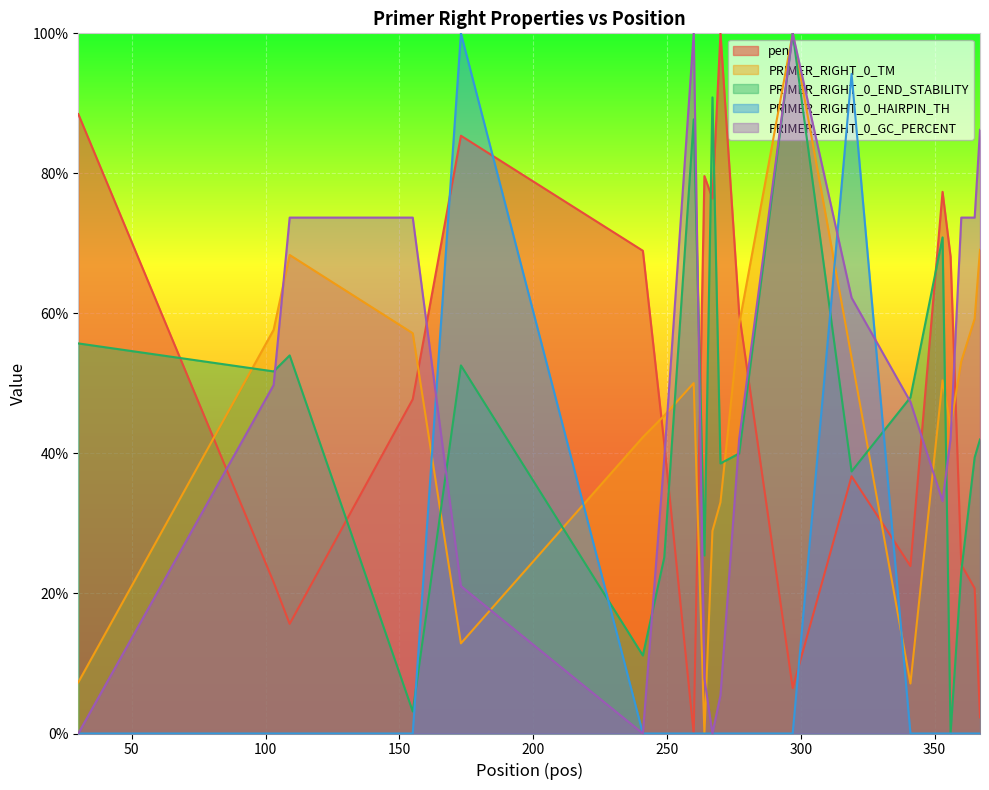

What is the value of the pen point at the 14th from the left?

36.7